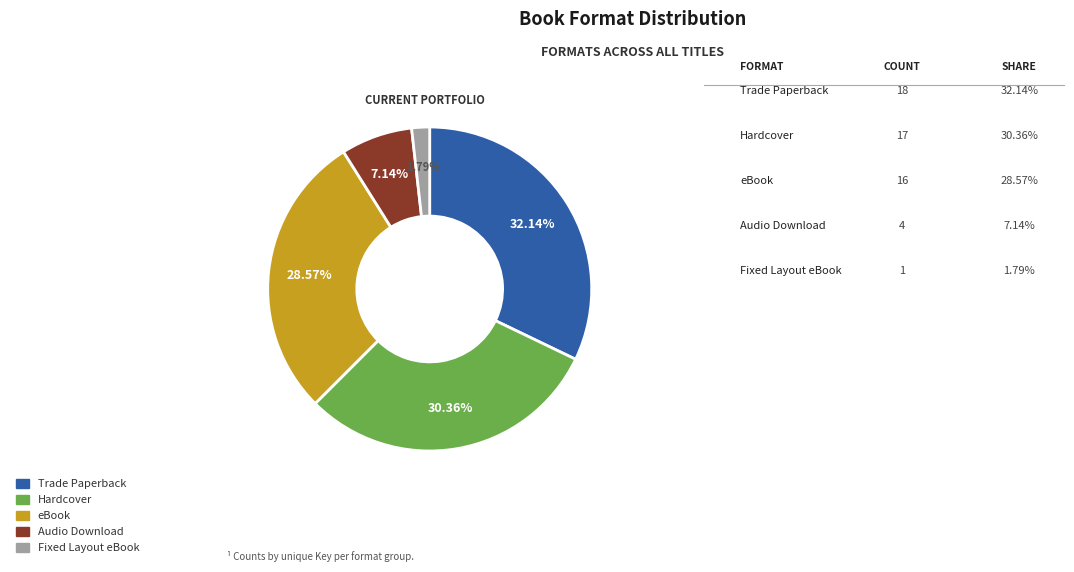

Does eBook account for over 50% of the chart?

No